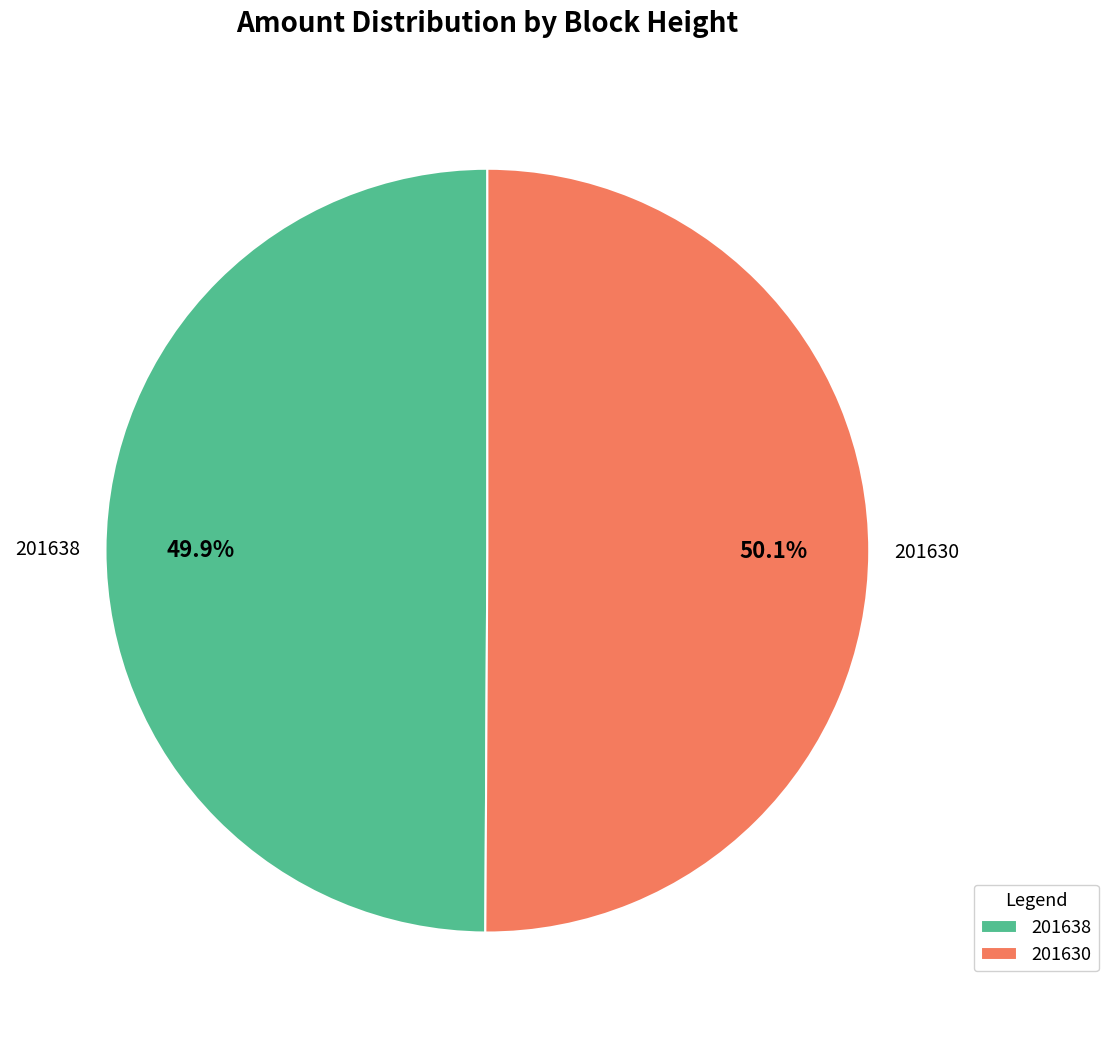

Combined, do 201638 and 201630 account for over 50%?

Yes